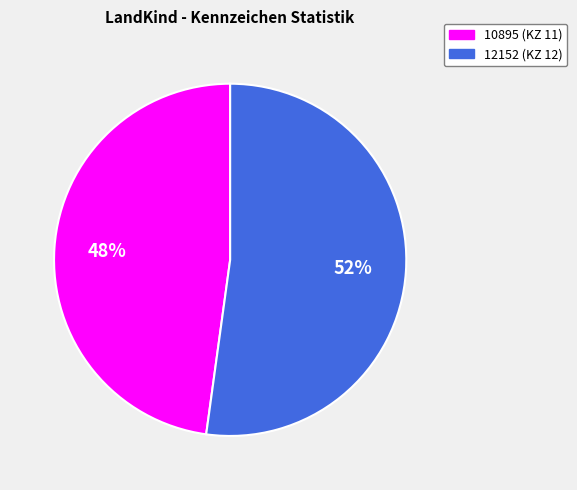

Between 12152 and 10895, which is larger?

12152